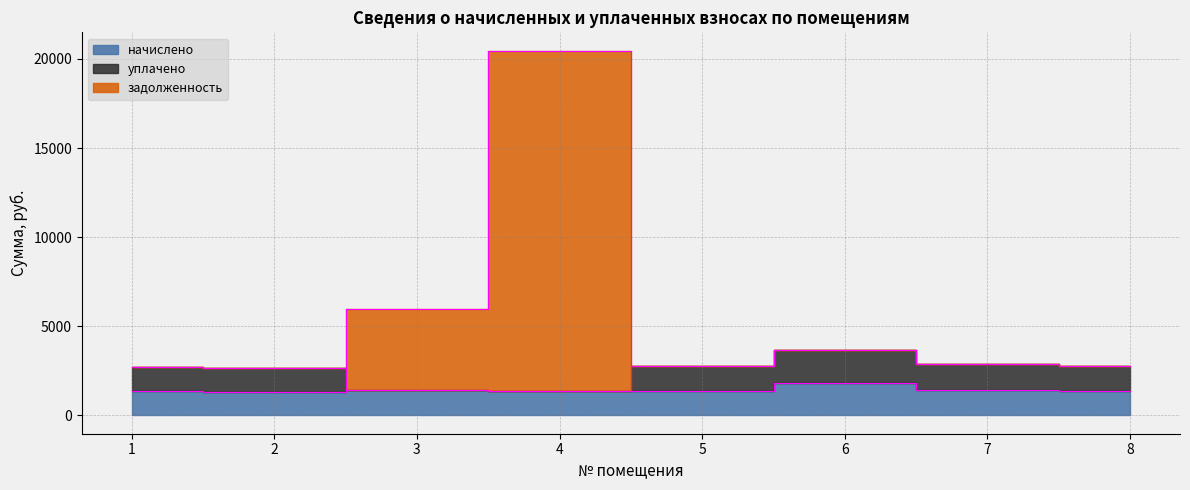

The value of задолженность at 4 is 9551.0. True or false?

False